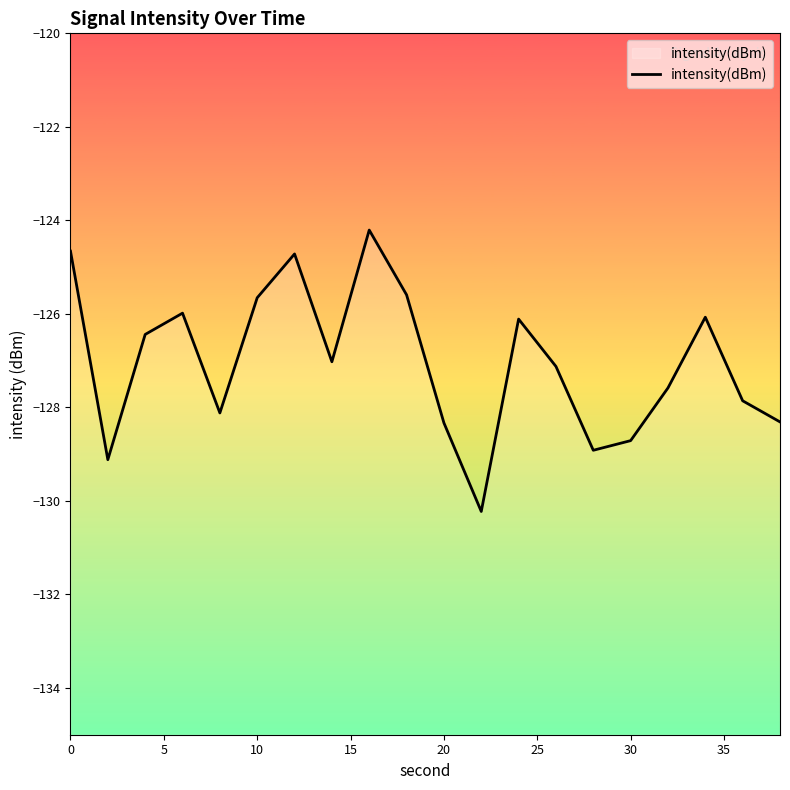

What is the difference between the maximum and minimum values?

6.0